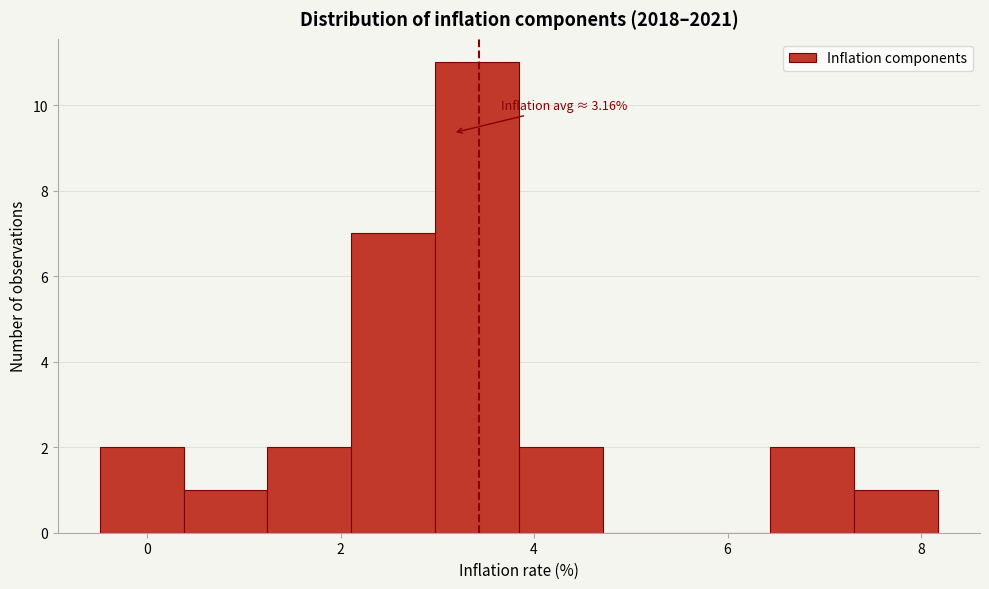

Which range on the x-axis has the tallest bar?

3.0 to 3.8